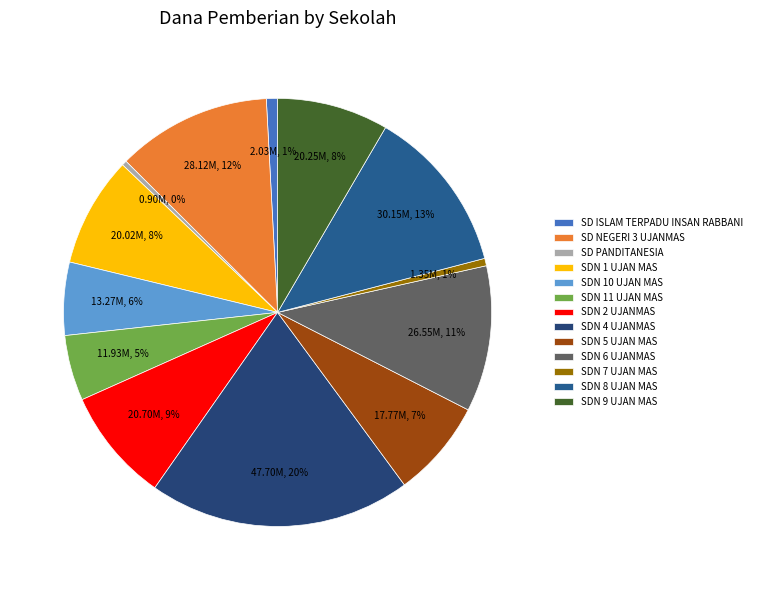

Is SD NEGERI 3 UJANMAS the majority of the pie?

No